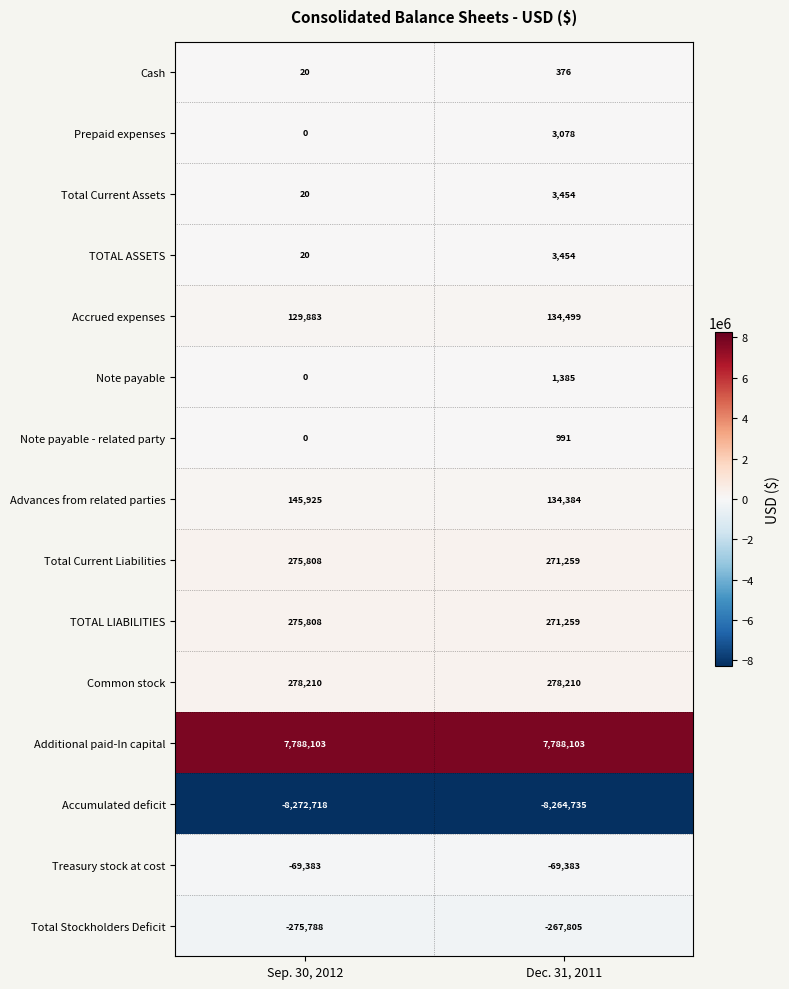

What is the average value of the Total Current Liabilities series?

273534